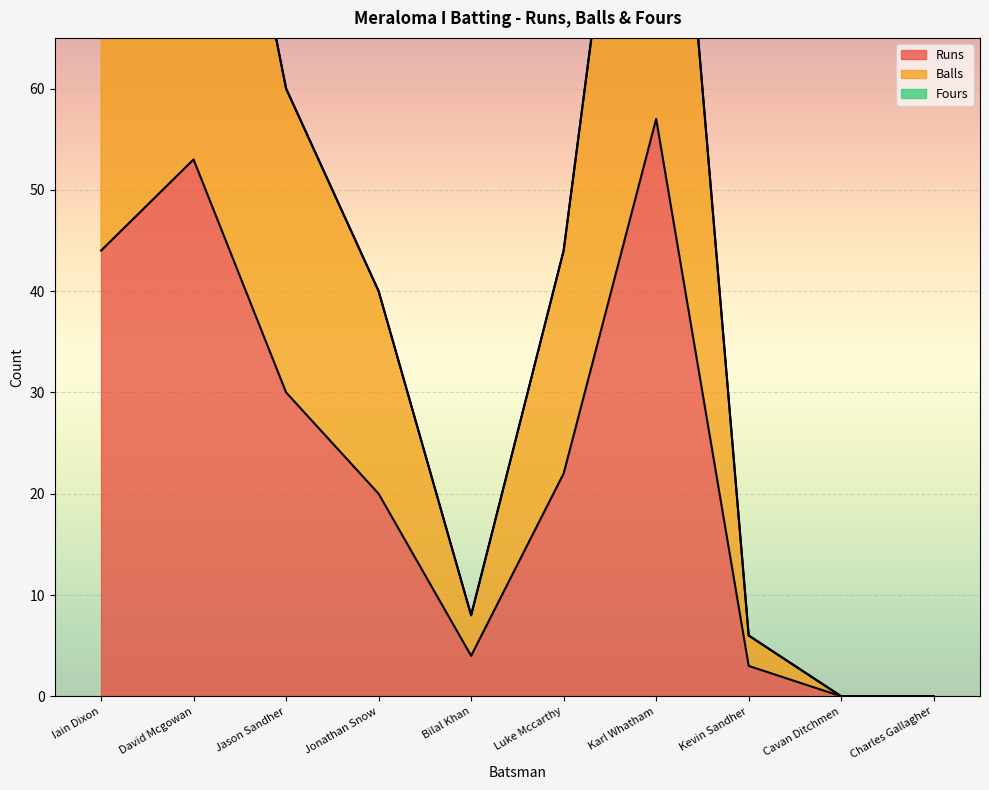

The Runs series shows 5 at Kevin Sandher. True or false?

False